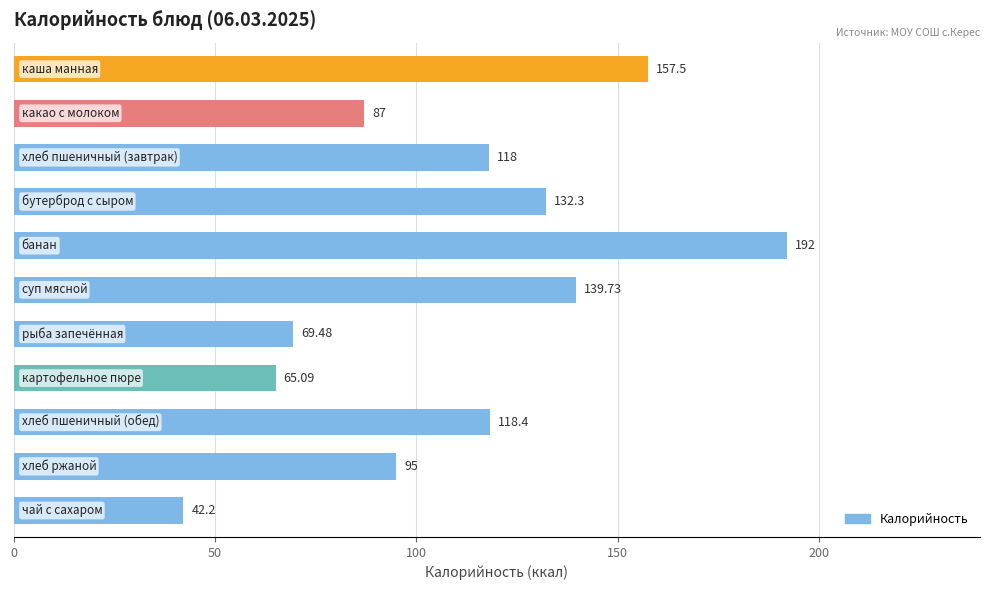

Count the number of data series in this chart.

1